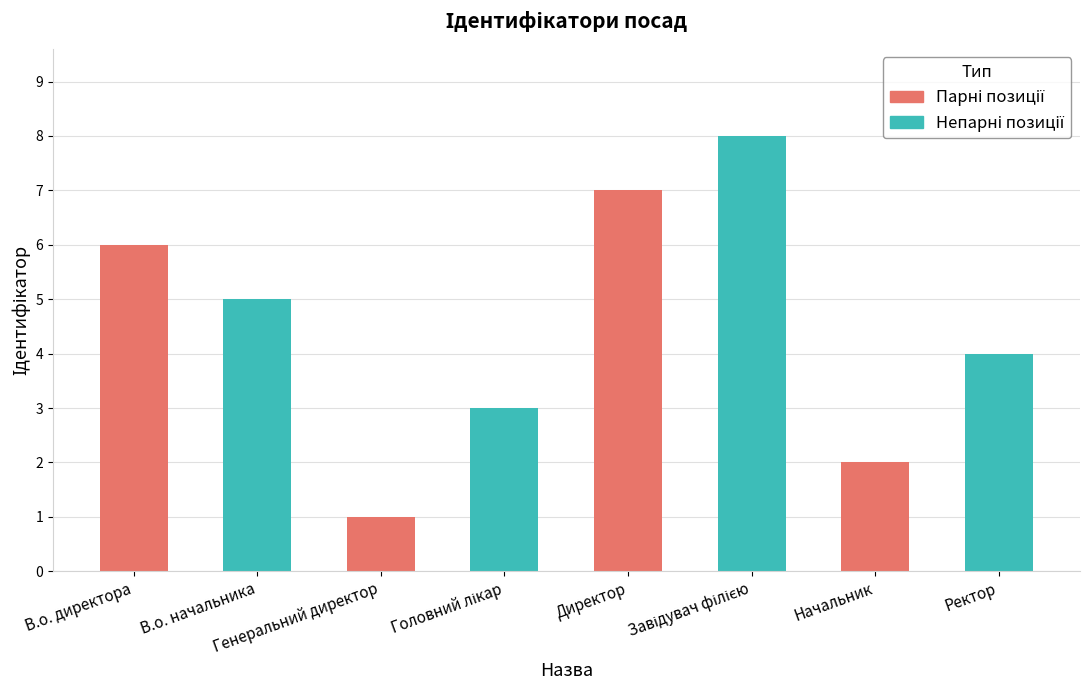

Reading right to left, list all the values displayed in this chart.

4	2	8	7	3	1	5	6